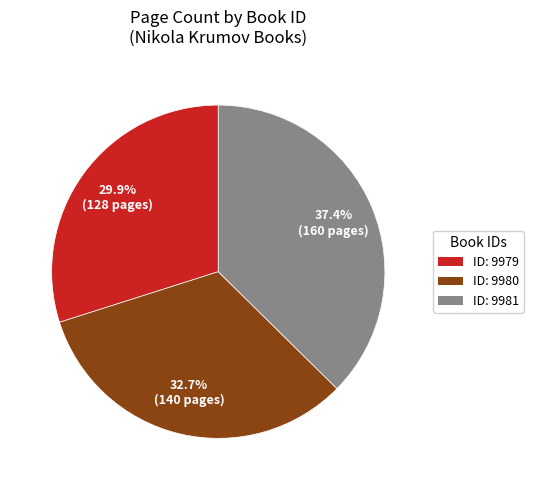

How many segments does this pie chart have?

3